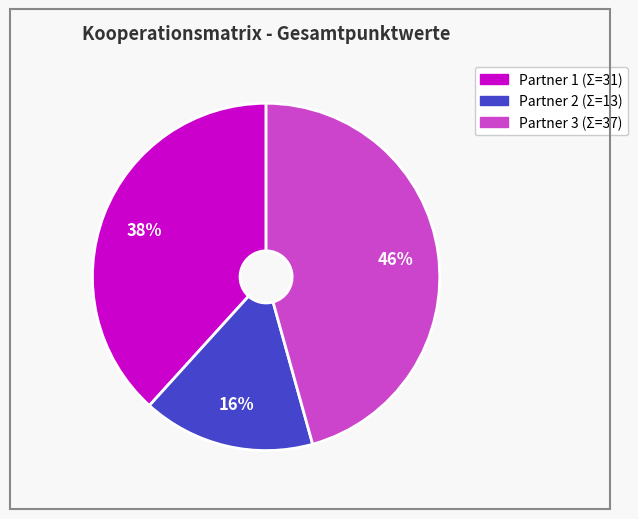

Is there a majority slice in this chart?

No